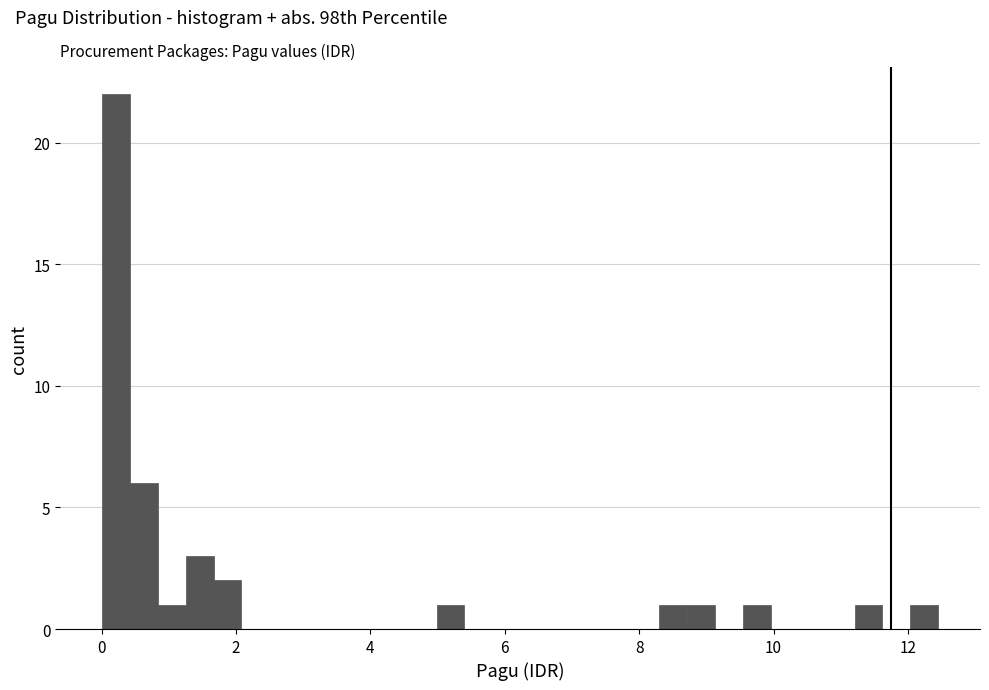

Read against the x-axis, roughly where is the centre of the tallest bar?

0.2